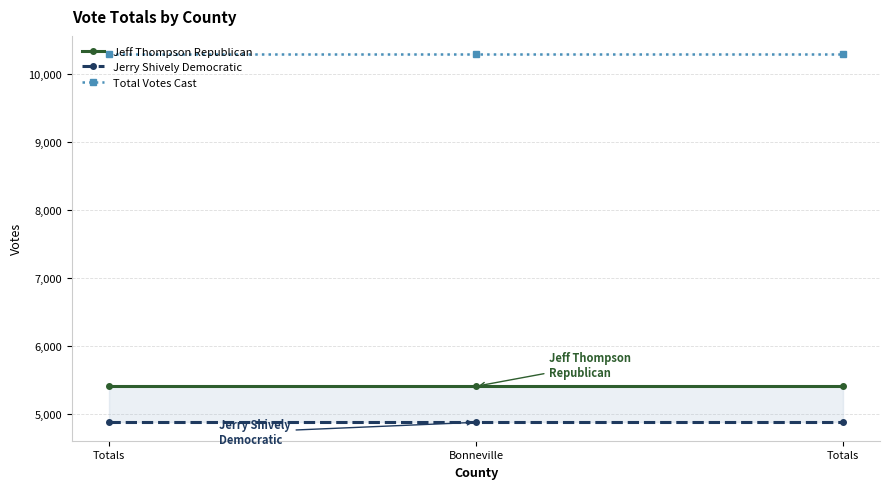

At which category is the sum across all series the highest?

Totals